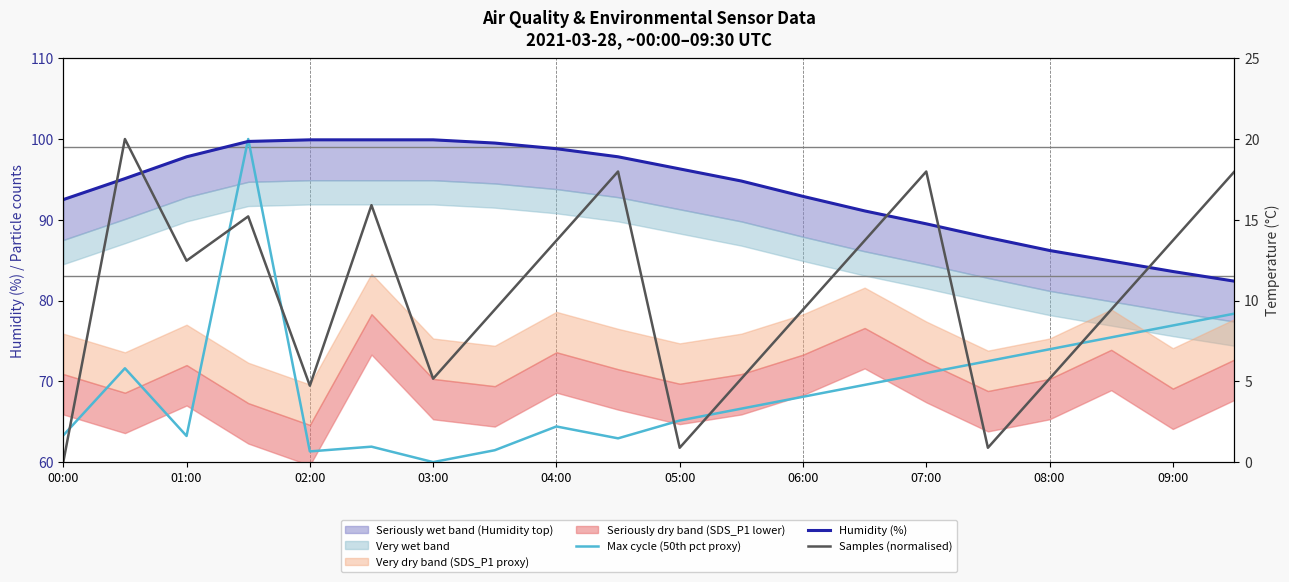

Where is Max cycle (50th pct proxy) nearest to the value 80?

19